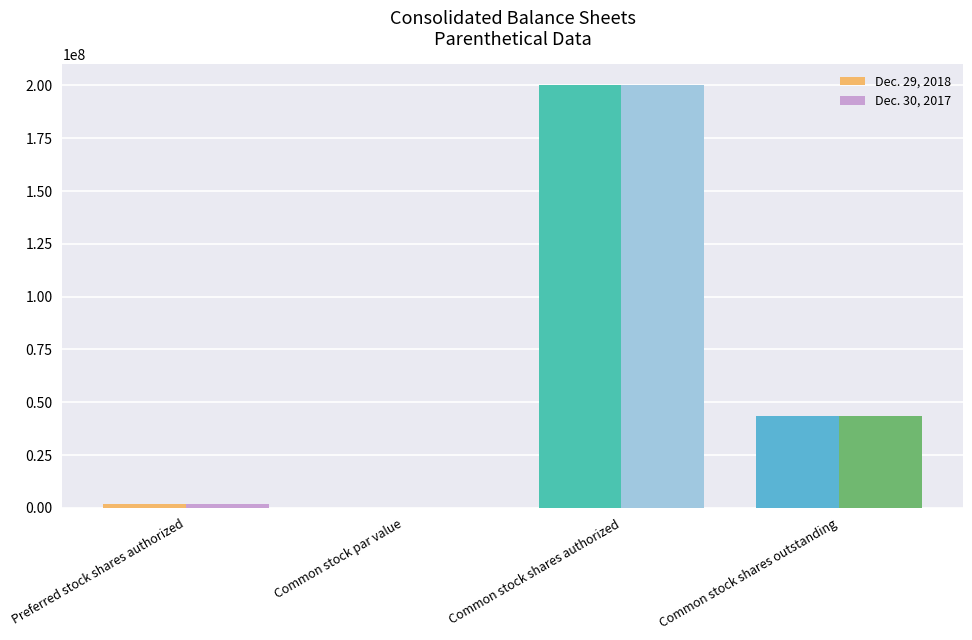

Count the number of categories in the chart.

4